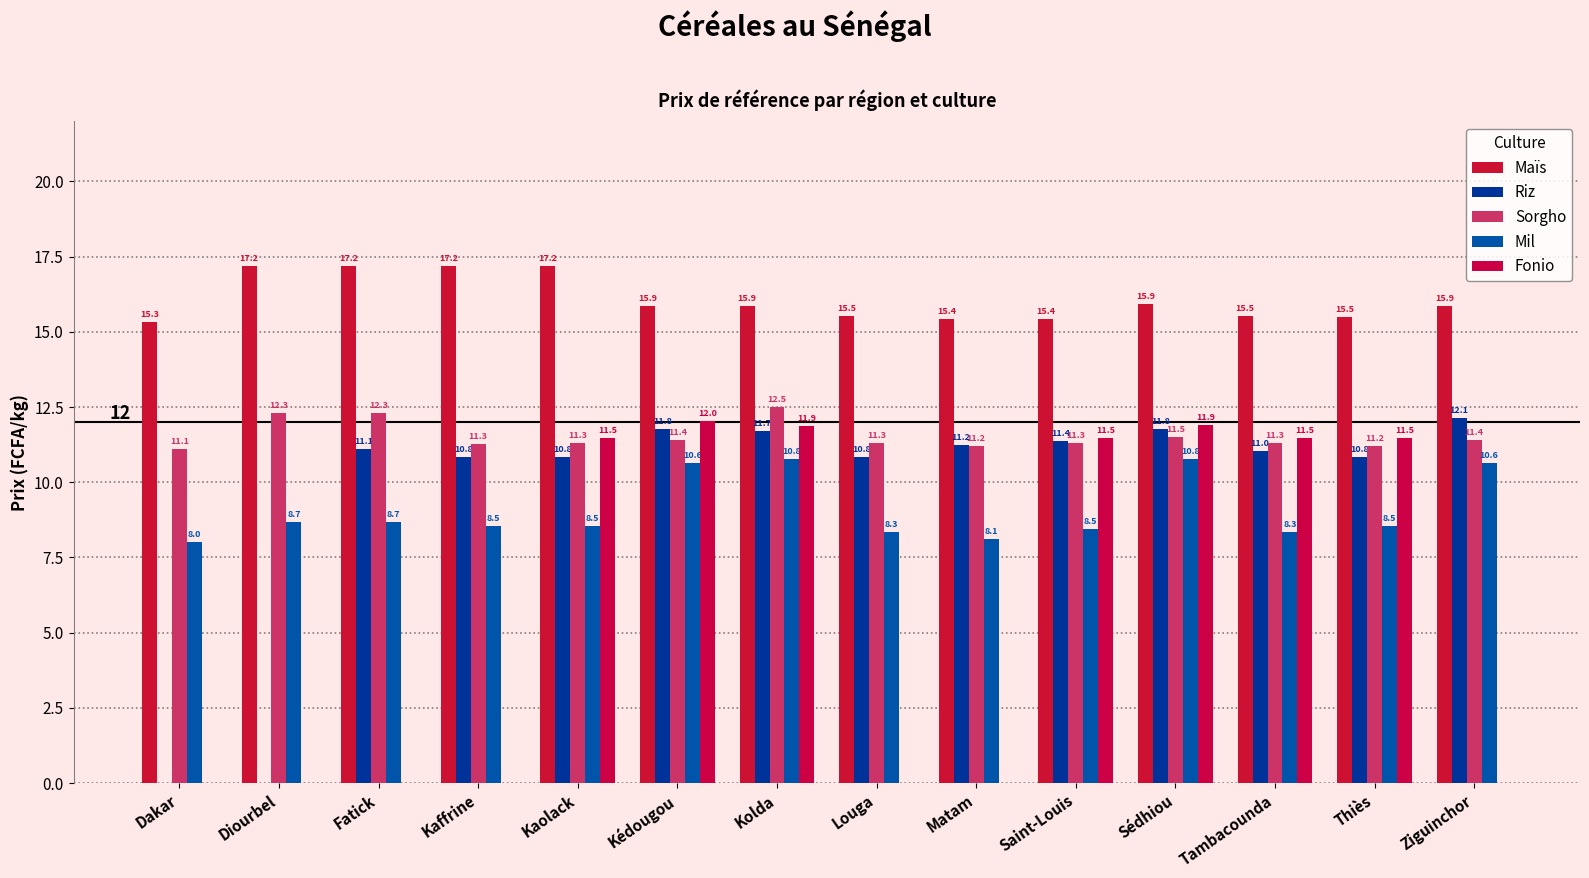

At how many categories does at least one series exceed 0?

14